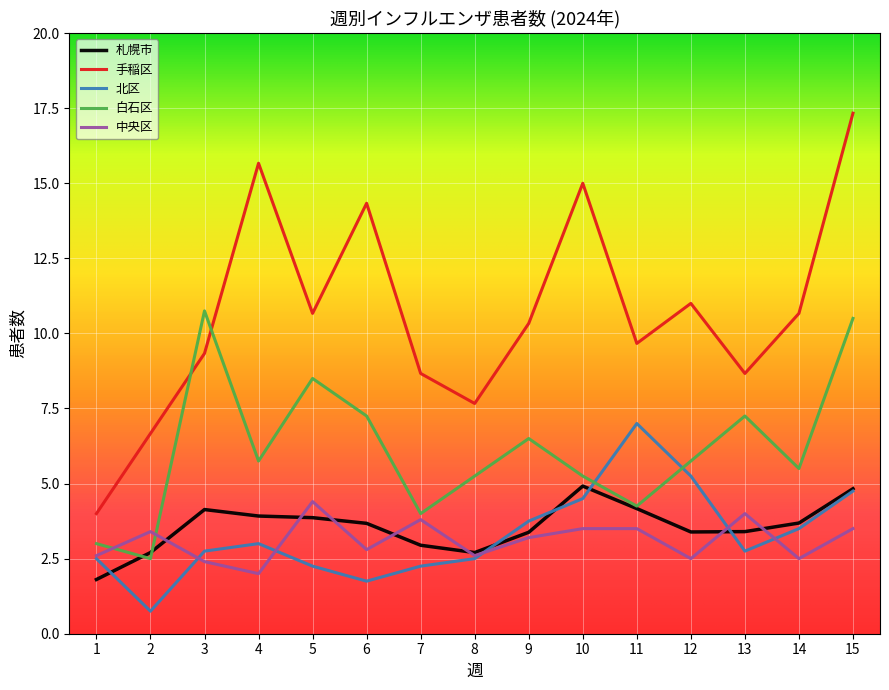

True or false: 札幌市 and 手稲区 intersect in this chart.

False